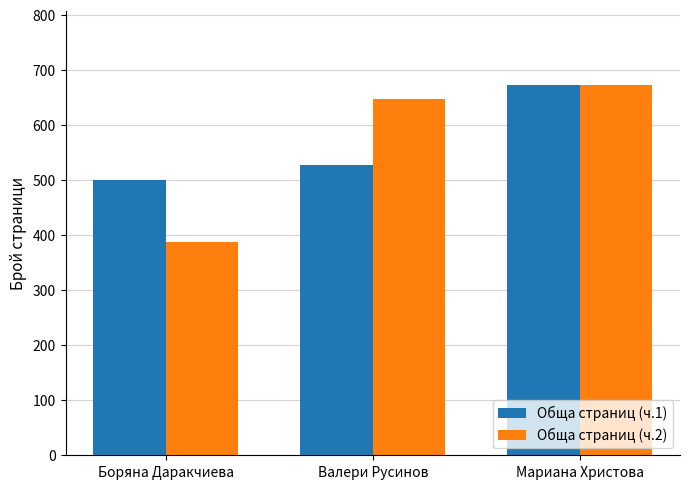

What are all the series names shown in the legend?

Обща страниц (ч.1), Обща страниц (ч.2)